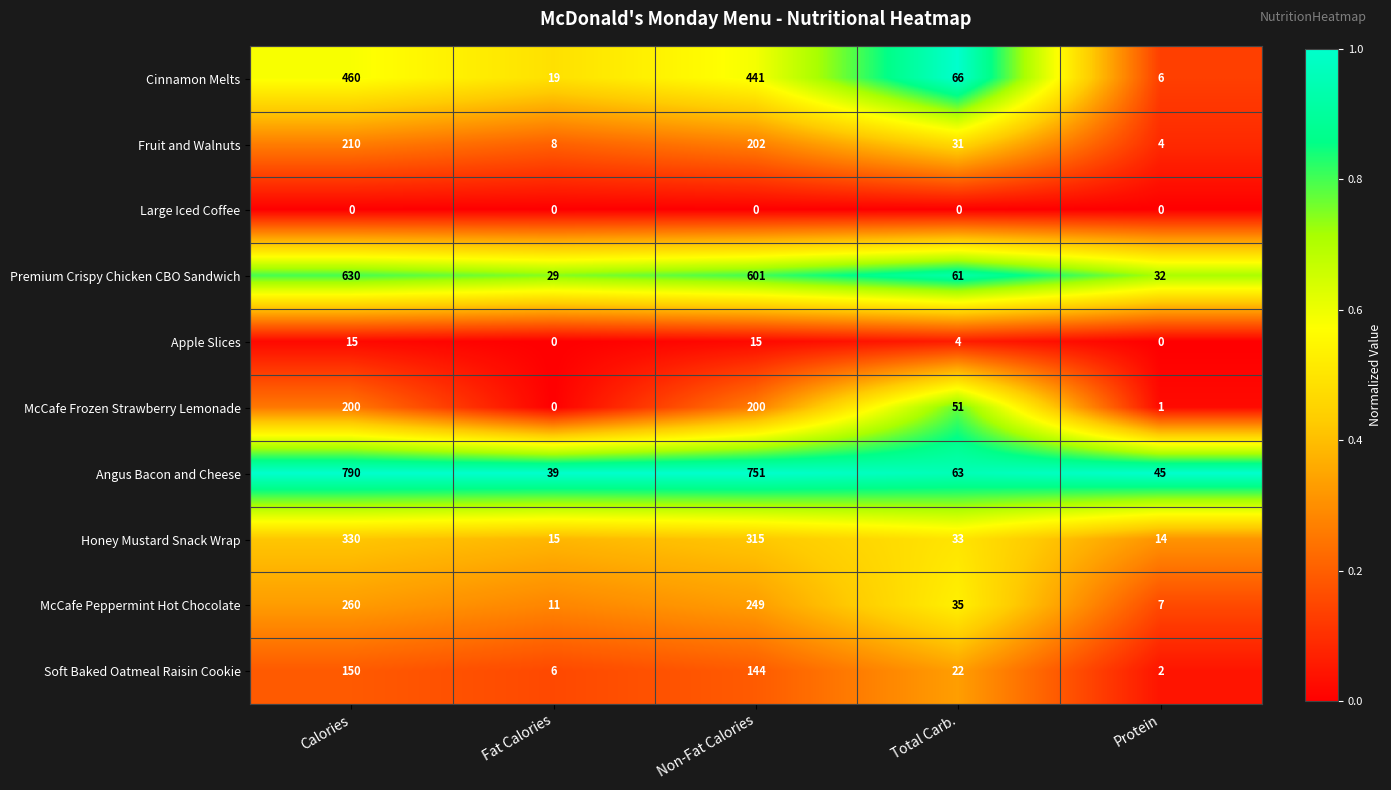

What is the difference between the highest and lowest values at Calories?

790